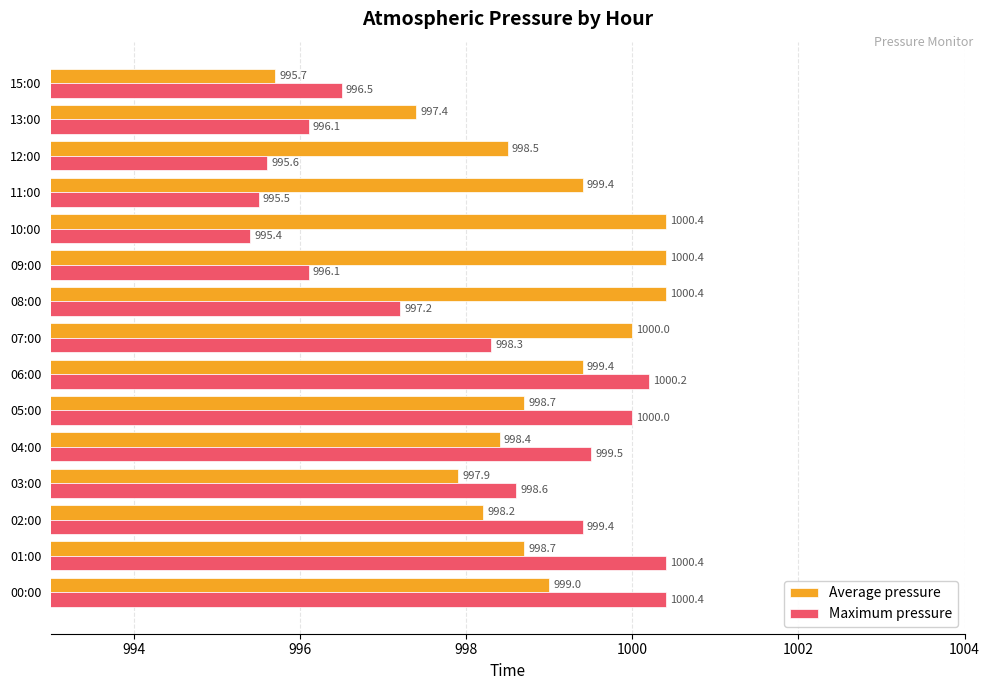

The value of Maximum pressure at 13:00 is 996.1. True or false?

True